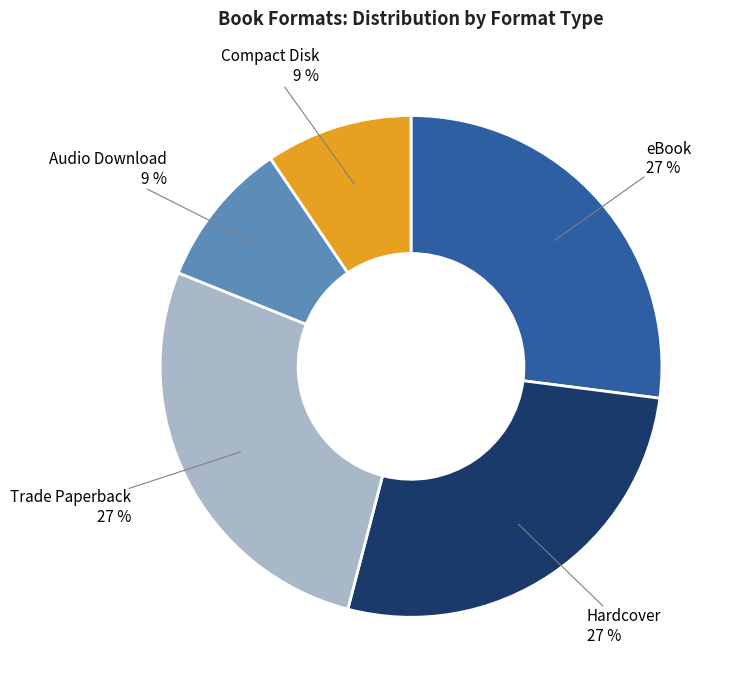

Which has a higher value, Compact Disk or eBook?

eBook